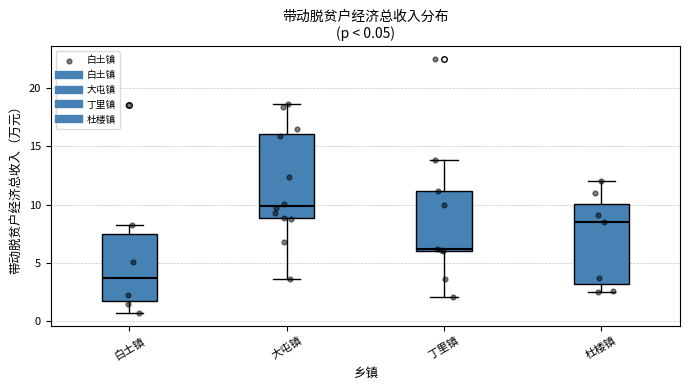

Which box has the lowest median line?

白土镇